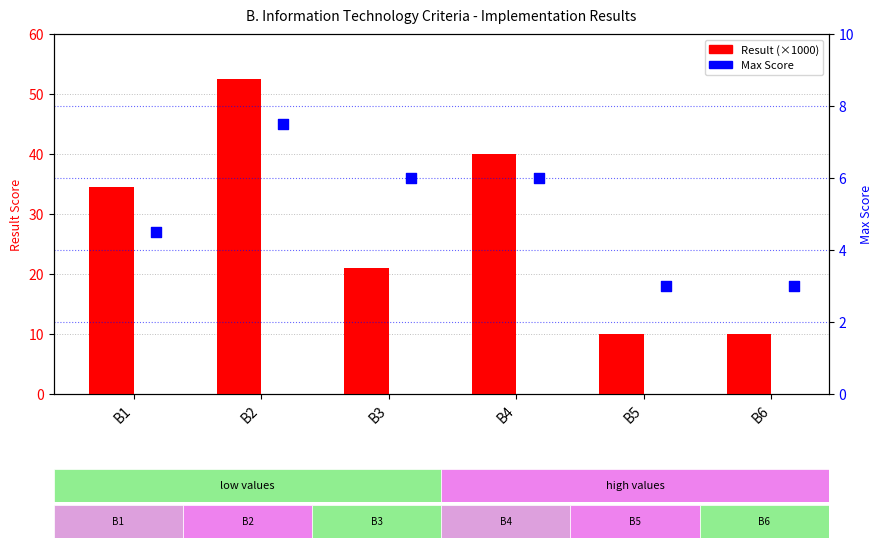

Is the value of Max Score at B2 greater than the value of Result at B4?

No